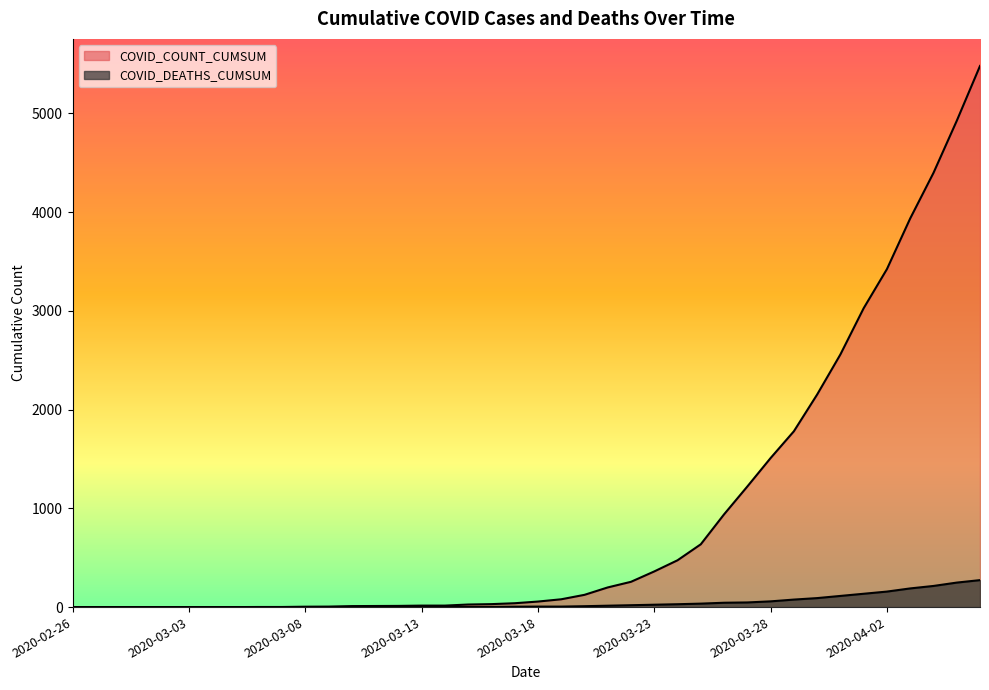

What is the difference between the maximum and minimum values in the COVID_COUNT_CUMSUM series?

5479